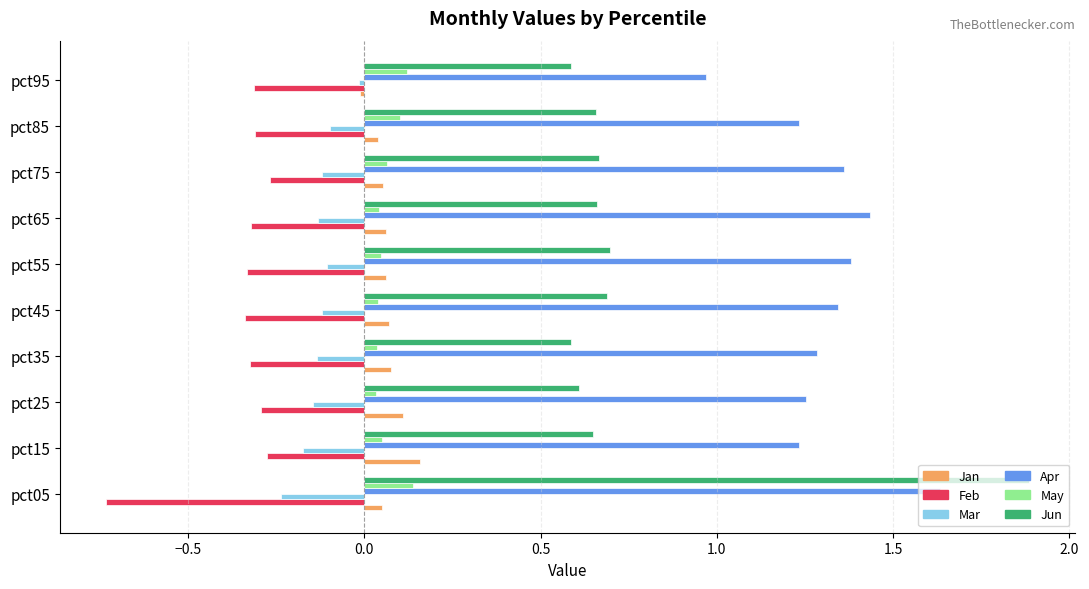

At which category is the sum across all series the highest?

pct05